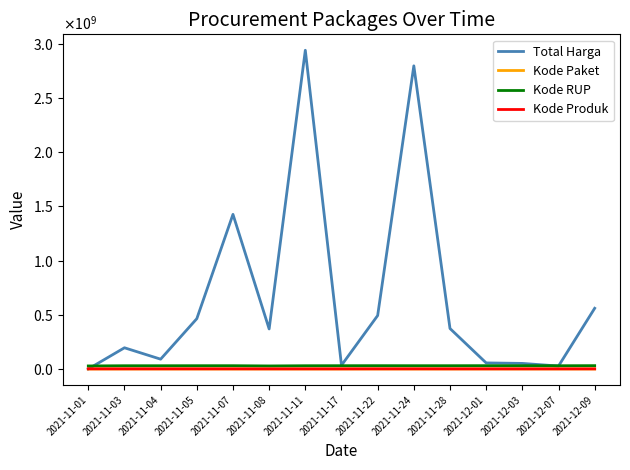

Which series has the largest range (max minus min)?

Total Harga